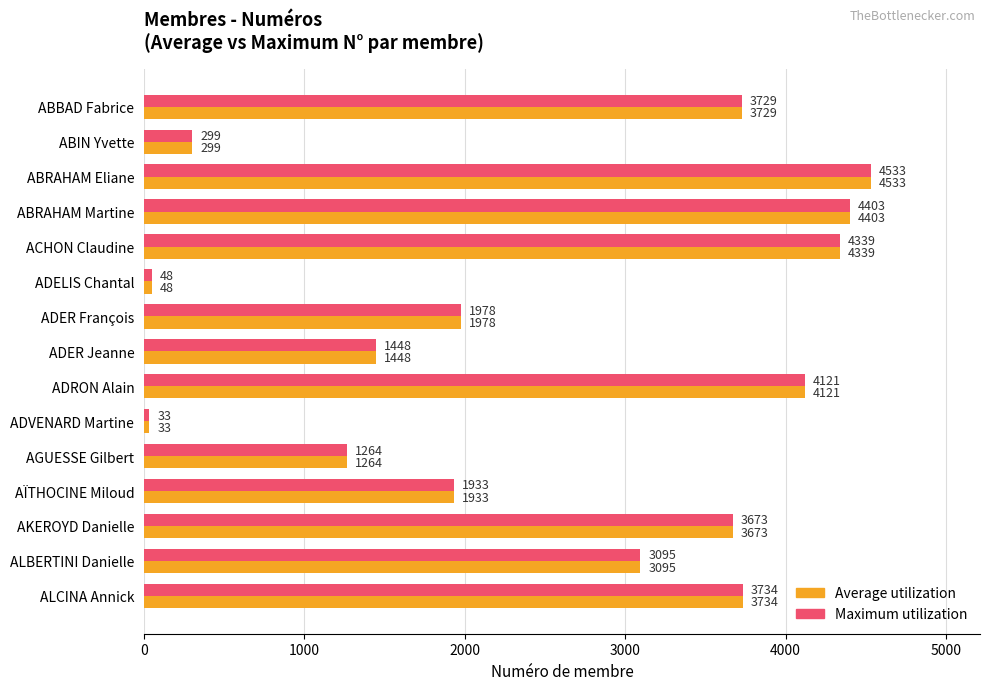

At which label does Average utilization reach its minimum?

ADVENARD Martine